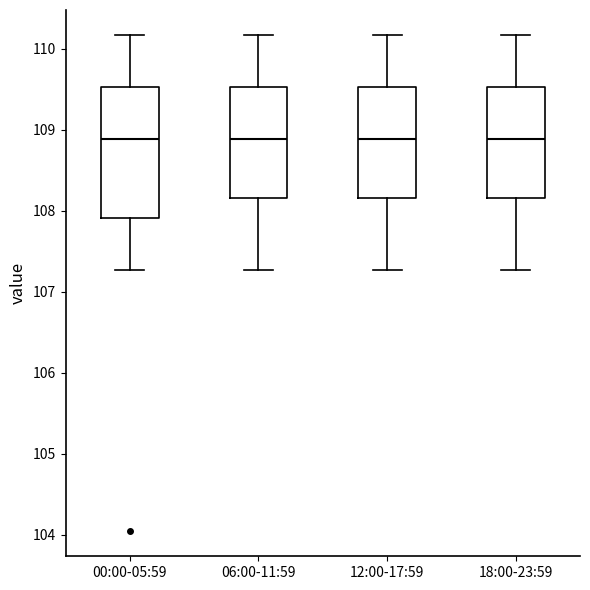

Reading left to right, read every box against the y-axis: the position of its median line, the range the box covers, and the ends of its whiskers. The values are not printed on the chart, so give them approximately, as read against the axis.

00:00-05:59: median 108.9, box 107.9 to 109.5, whiskers 107.3 to 110.2
06:00-11:59: median 108.9, box 108.2 to 109.5, whiskers 107.3 to 110.2
12:00-17:59: median 108.9, box 108.2 to 109.5, whiskers 107.3 to 110.2
18:00-23:59: median 108.9, box 108.2 to 109.5, whiskers 107.3 to 110.2